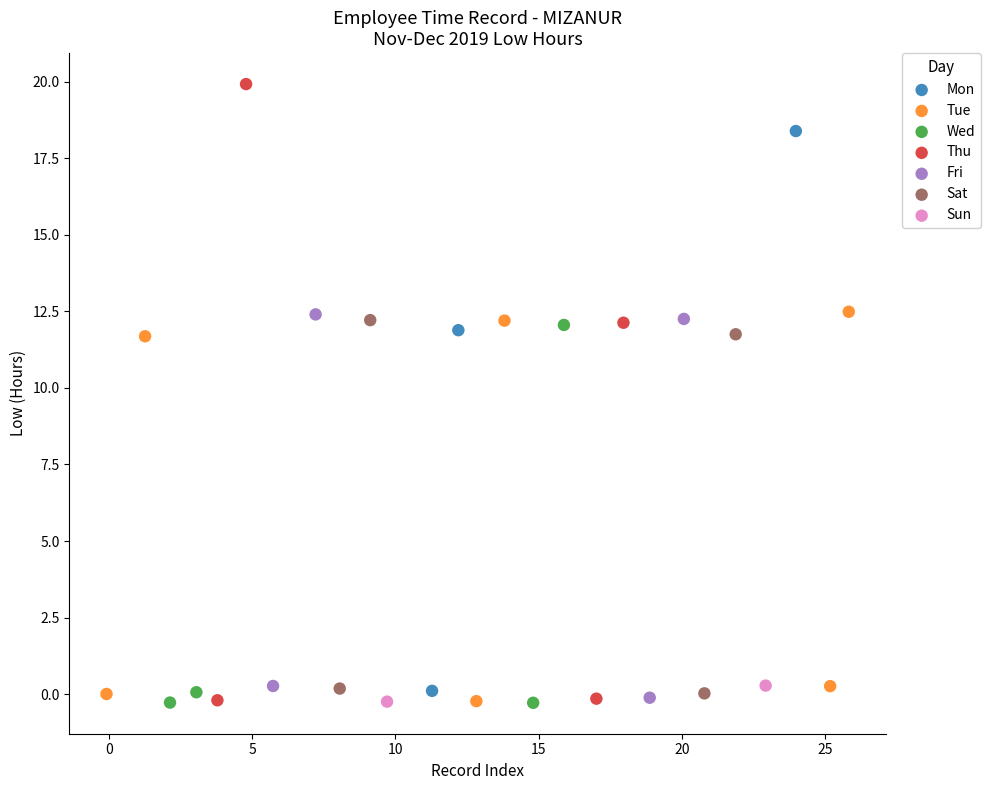

What are all the series names shown in the legend?

Mon, Tue, Wed, Thu, Fri, Sat, Sun